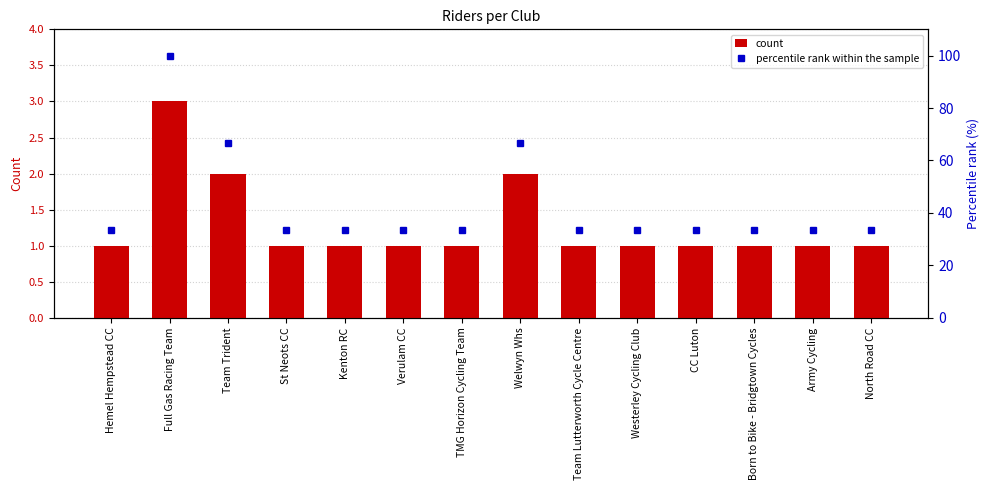

What is the greatest value displayed?

100.0